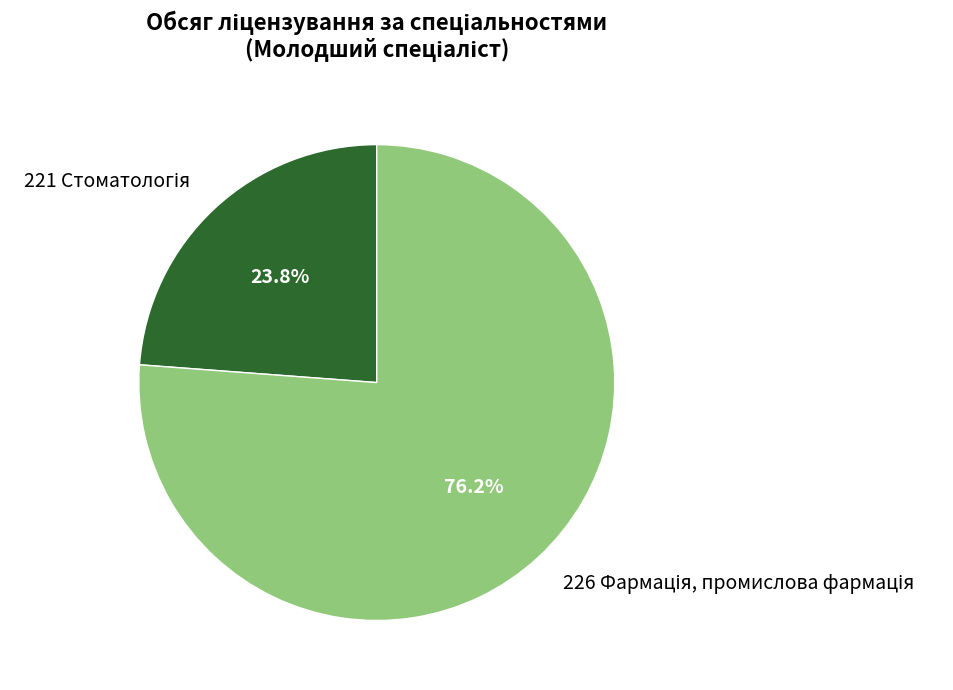

Is there a majority slice in this chart?

Yes